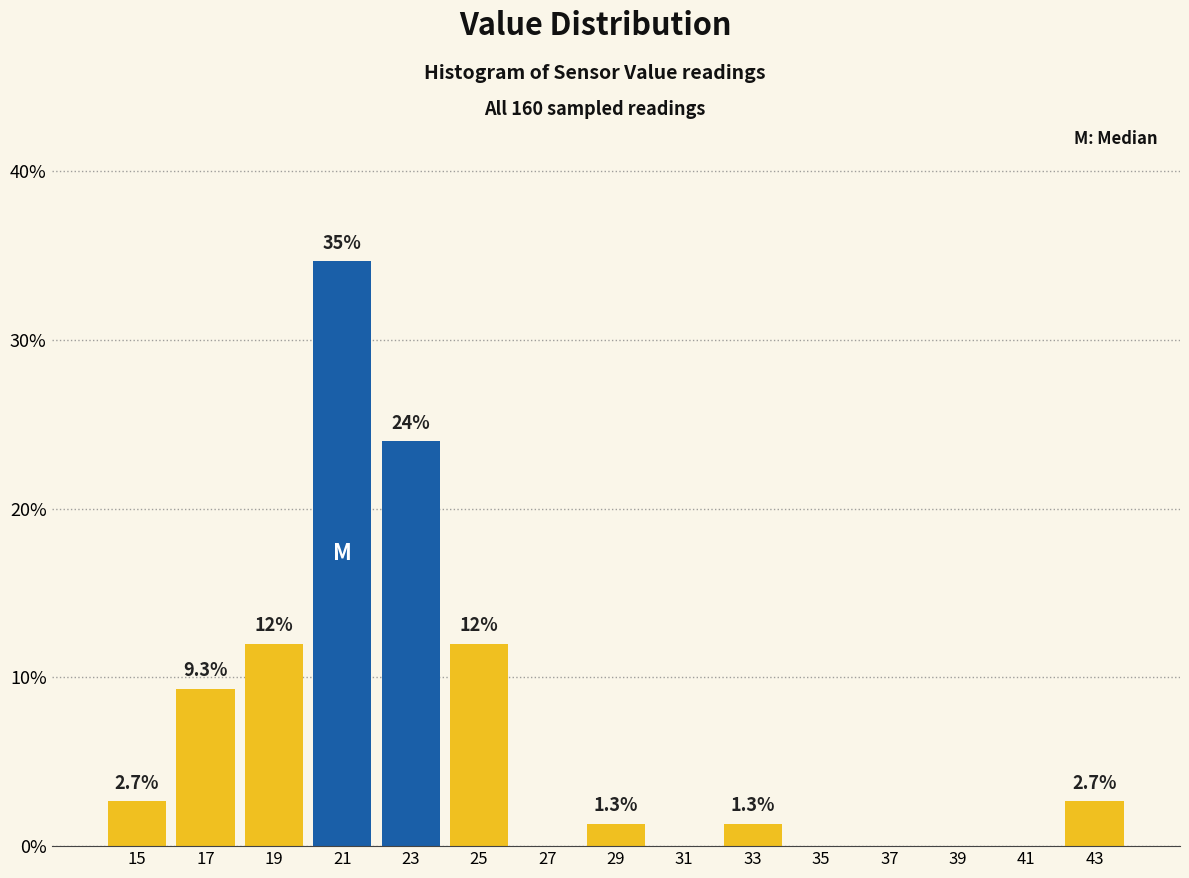

Over which range of the x-axis is the bar tallest?

20 to 22